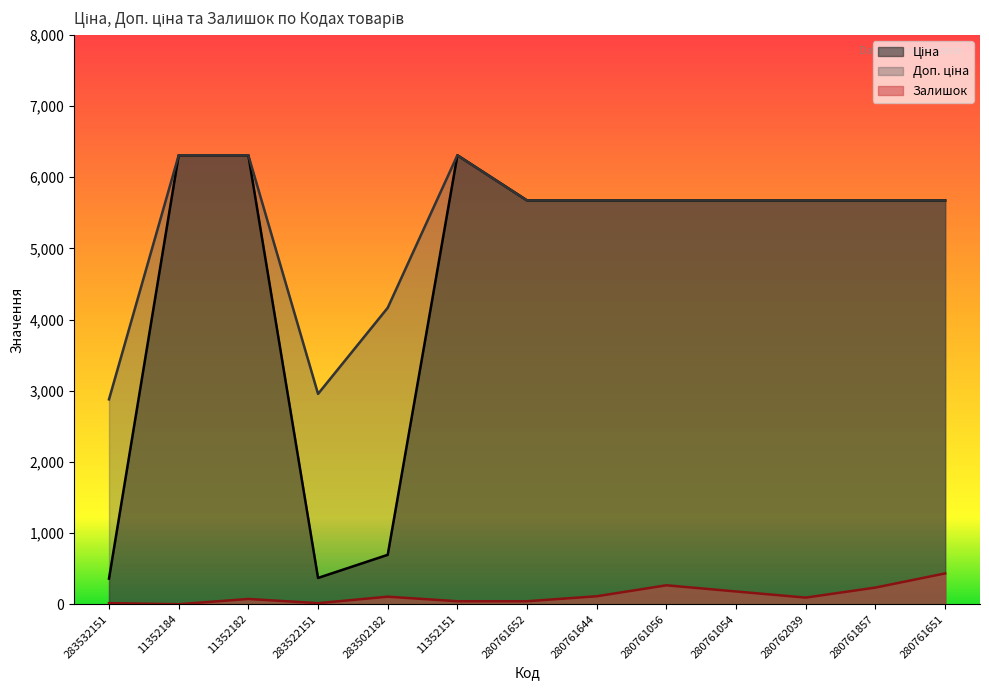

True or false: Залишок and Ціна cross at least once.

False